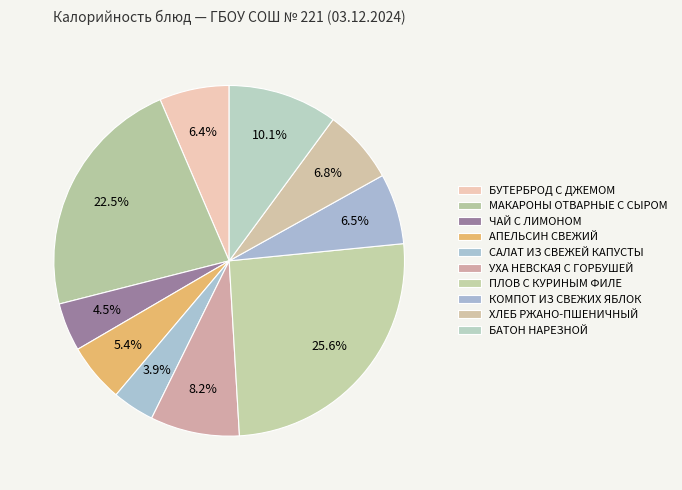

Count the number of slices in the pie.

10